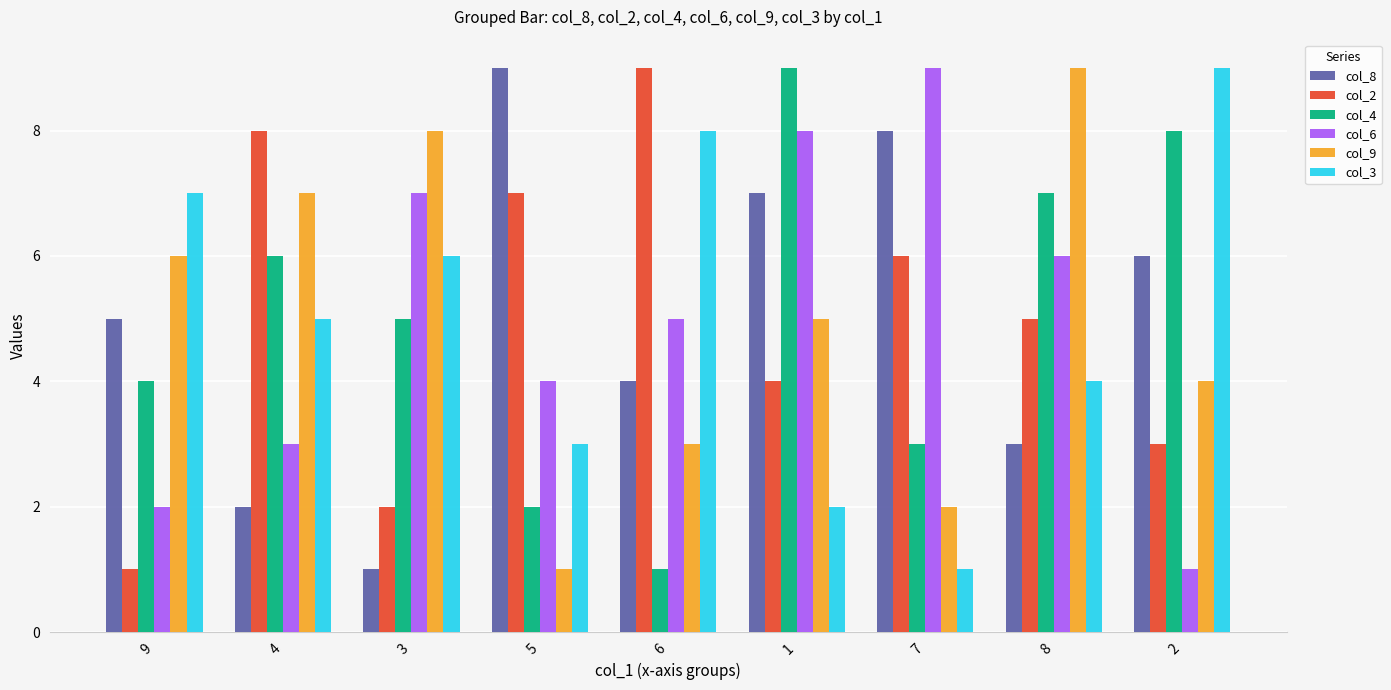

At which category is the sum across all series the highest?

1